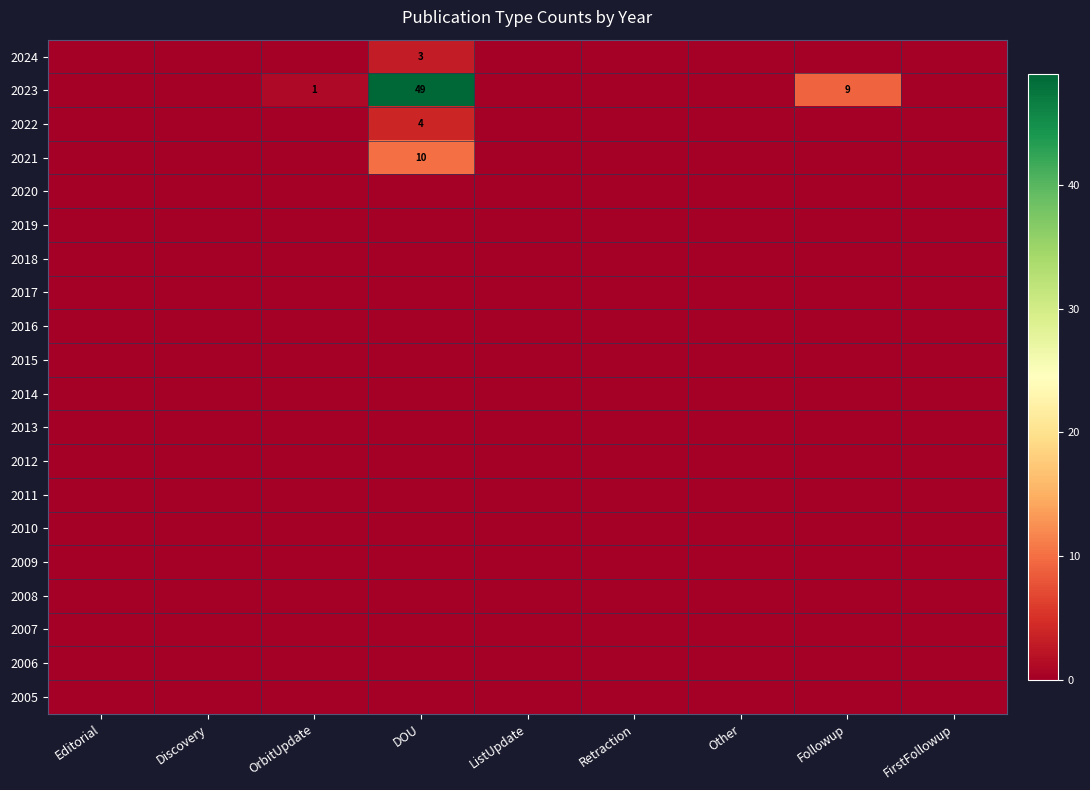

Which label corresponds to the largest value in the chart?

DOU